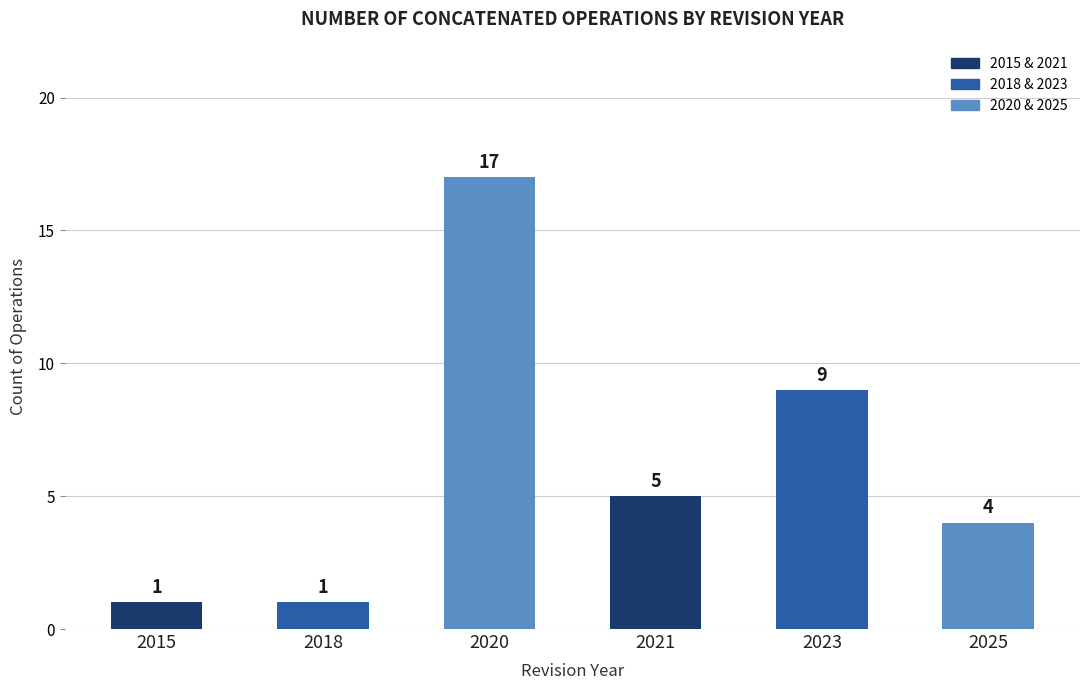

Which category has the highest value across all series?

2020